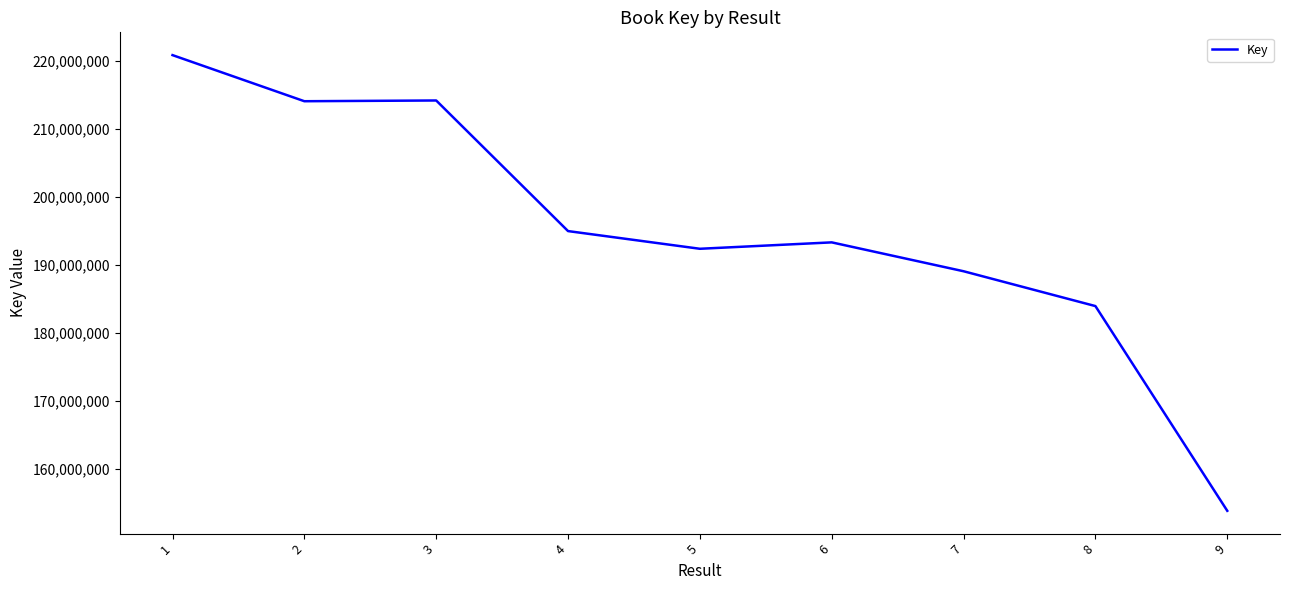

What is the difference between the values at 7 and 4?

5905940